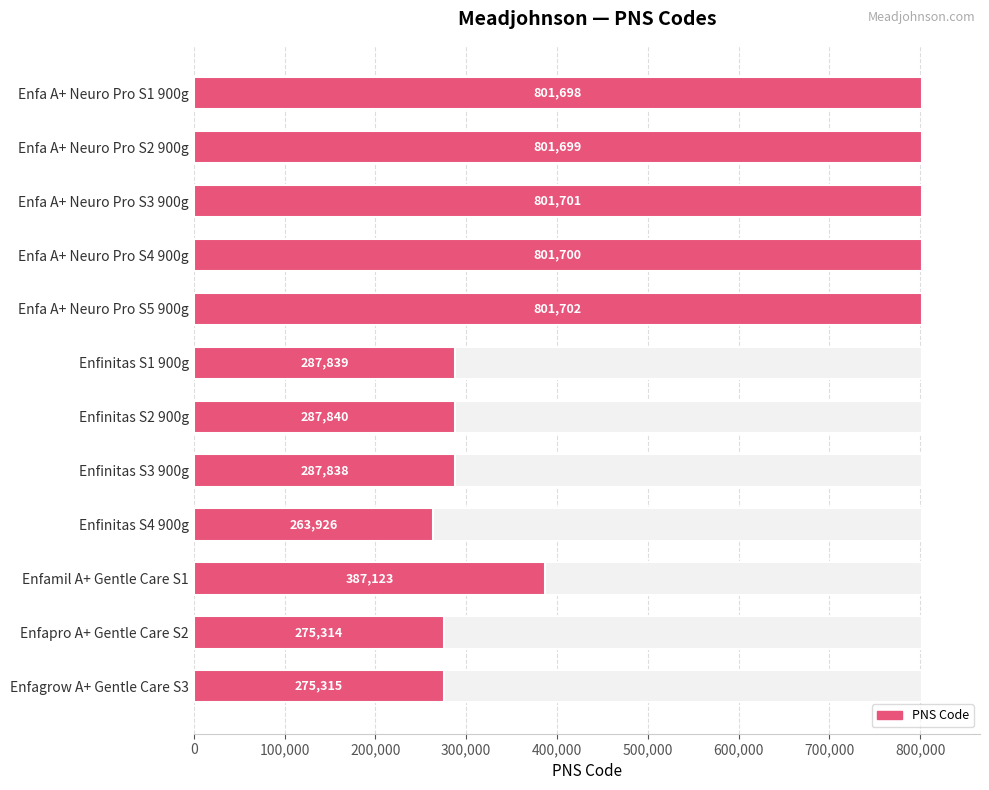

True or false: the data shows 275314 at Enfapro A+ Gentle Care S2.

True